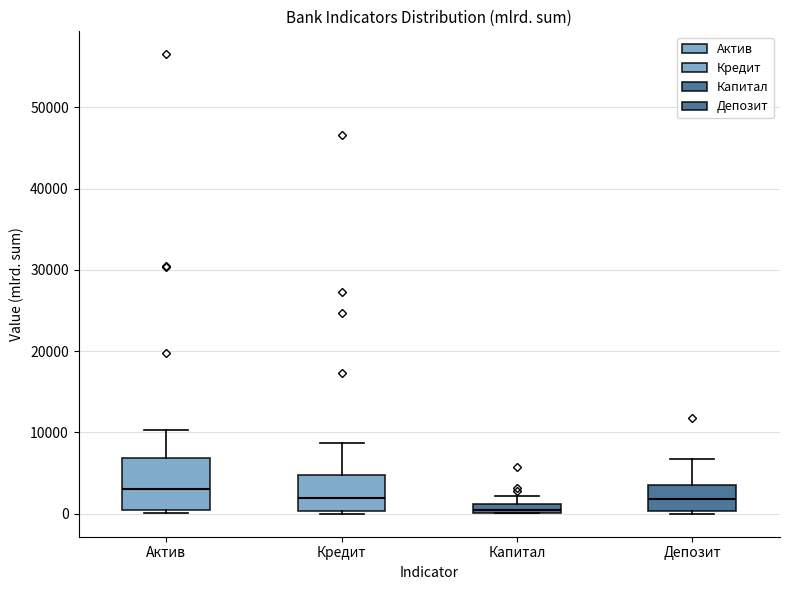

Where is the upper edge of the box for Кредит on the y-axis? The values are not printed on the chart, so give them approximately, as read against the axis.

5000